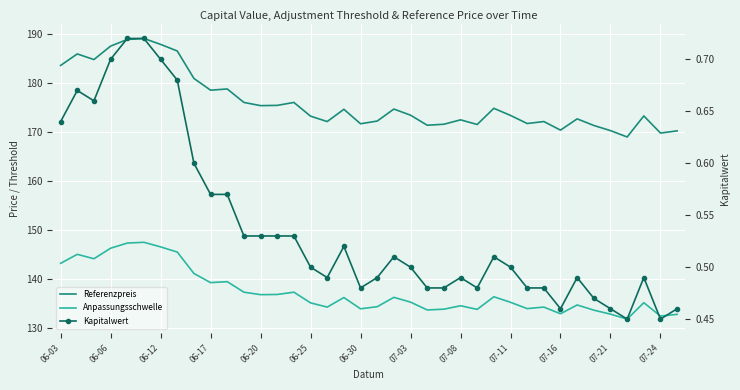

True or false: Kapitalwert and Referenzpreis intersect in this chart.

False